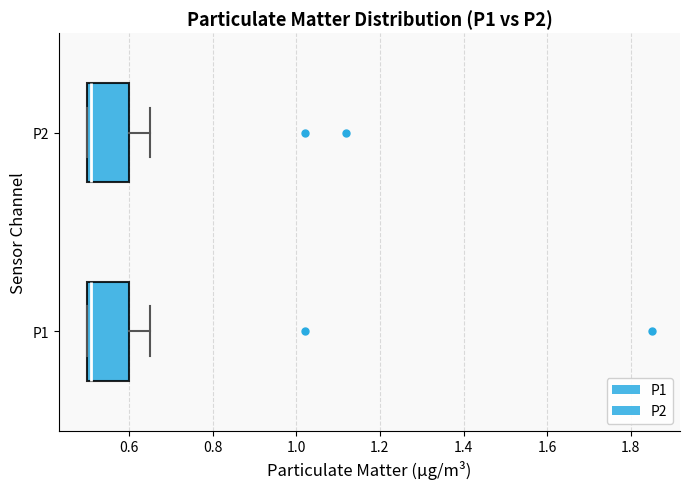

Reading bottom to top, read every box against the x-axis: the position of its median line, the range the box covers, and the ends of its whiskers. The values are not printed on the chart, so give them approximately, as read against the axis.

P1: median 0.52, box 0.50 to 0.60, whiskers 0.50 to 0.66
P2: median 0.52, box 0.50 to 0.60, whiskers 0.50 to 0.66